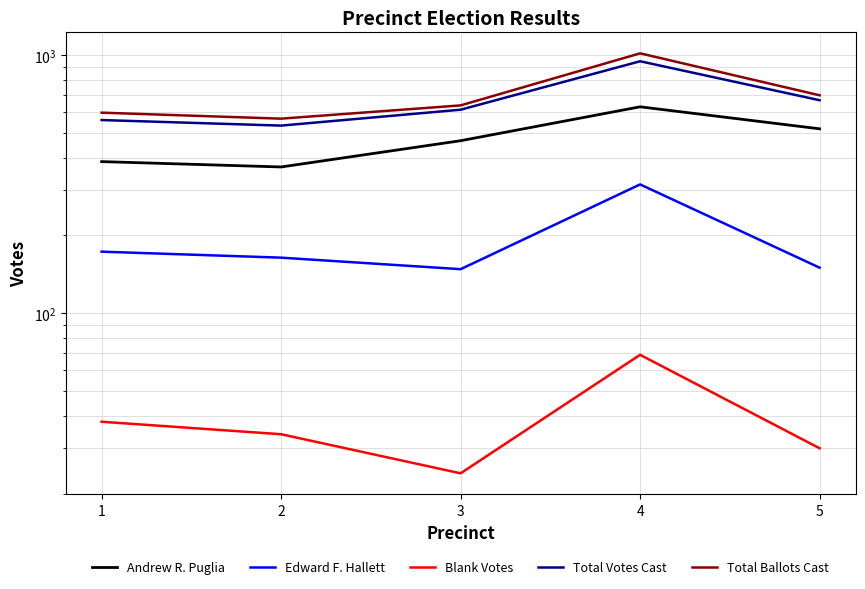

Reading left to right, list all the values displayed in this chart.

Andrew R. Puglia: 386	368	465	629	517
Edward F. Hallett: 173	164	148	315	150
Blank Votes: 38	34	24	69	30
Total Votes Cast: 559	532	613	944	667
Total Ballots Cast: 597	566	637	1013	697